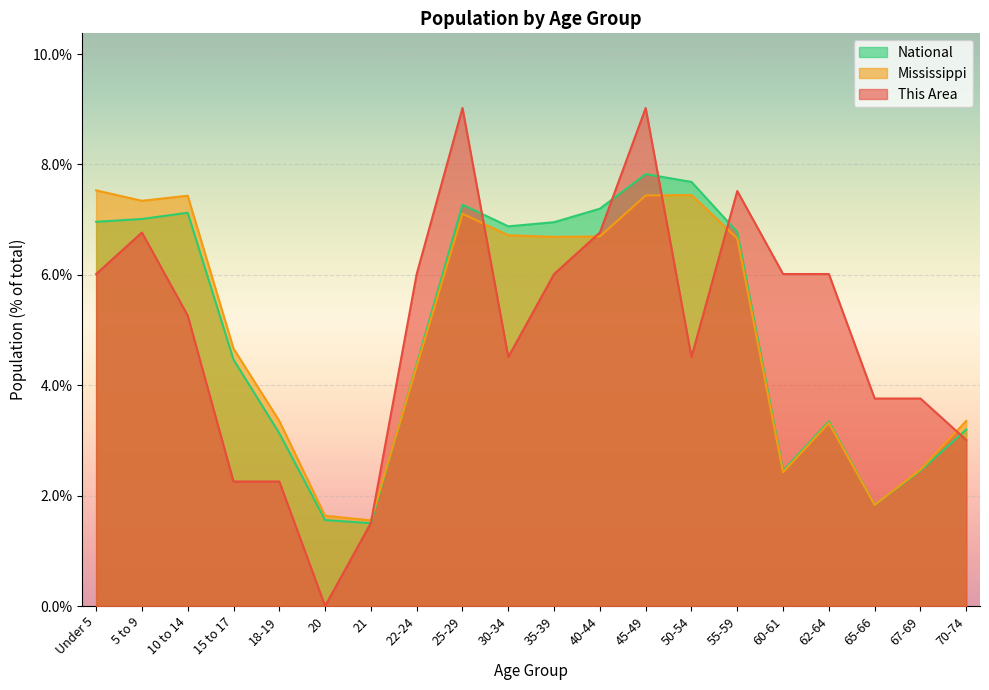

At 65-66, list the series in order from largest to smallest.

This Area, National, Mississippi